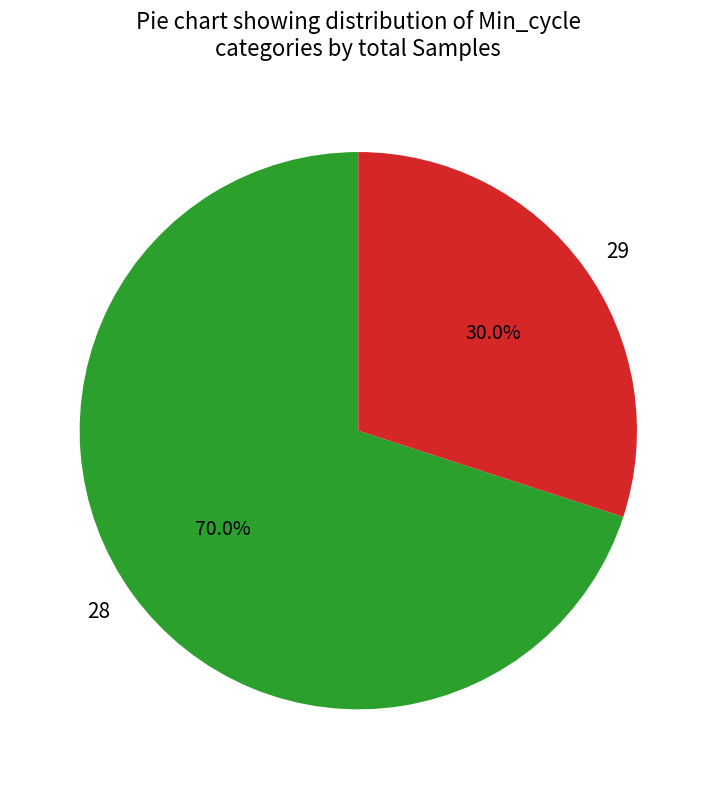

What percentage do 29 and 28 together represent?

100.0%